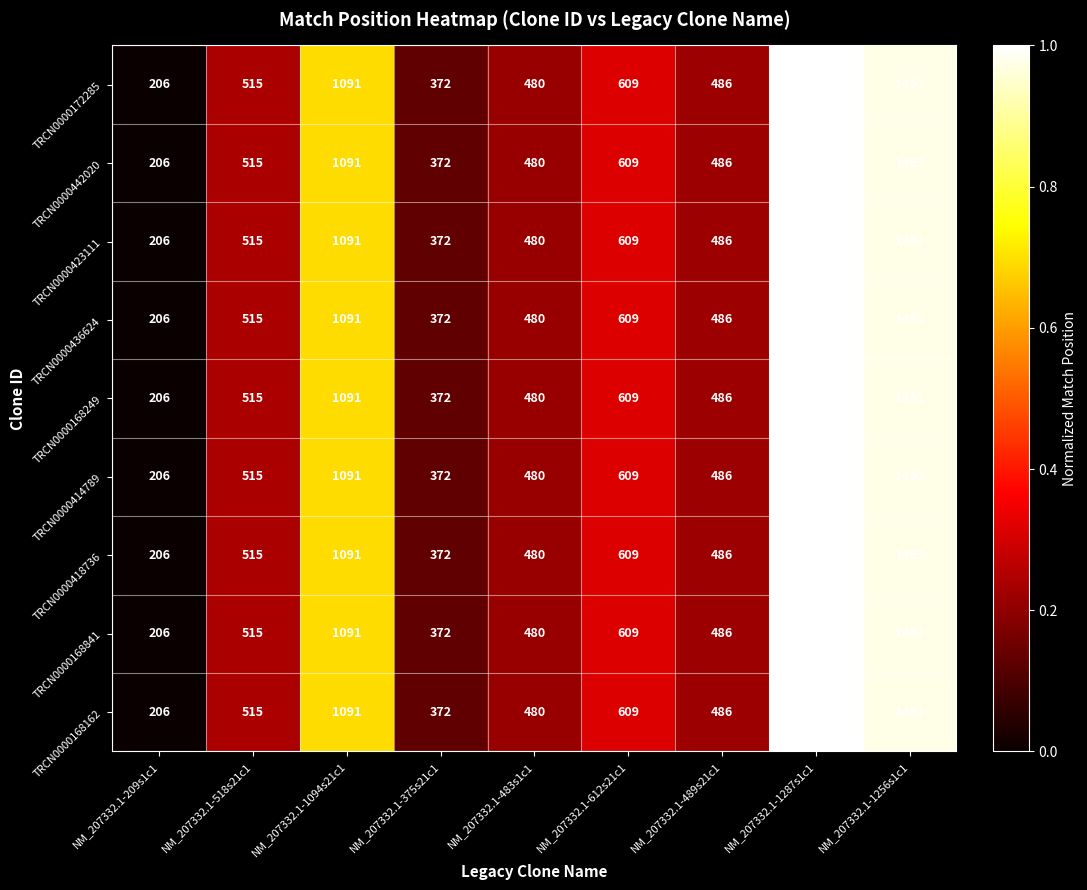

The value of TRCN0000418736 at NM_207332.1-375s21c1 is 372. True or false?

True